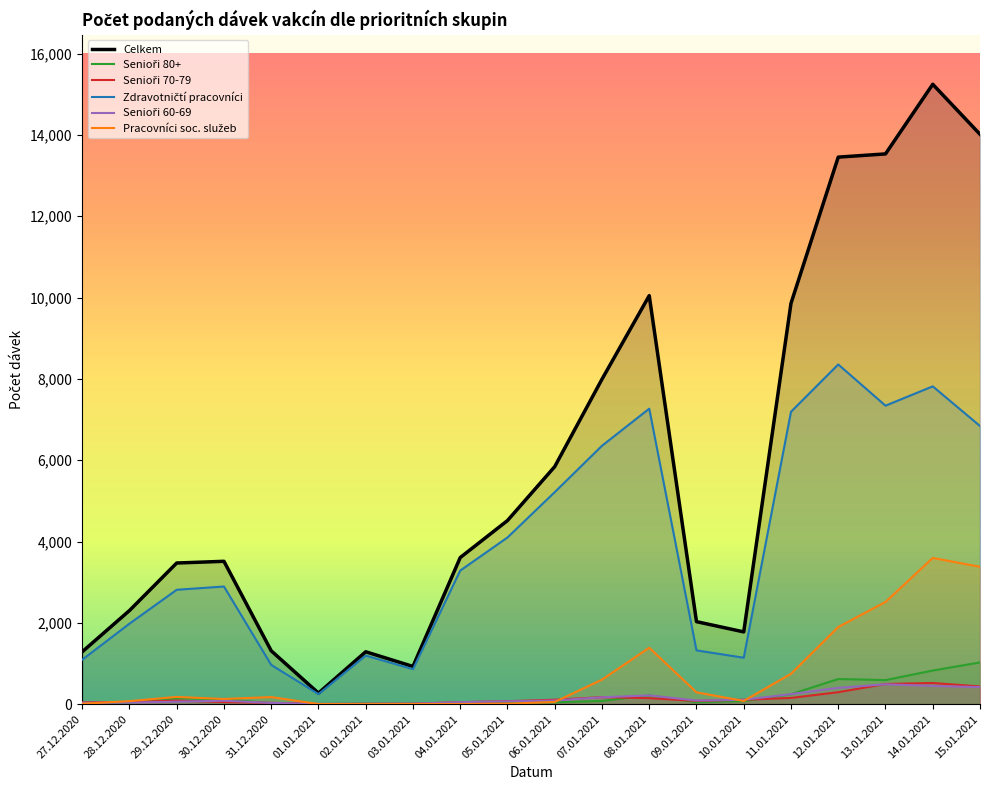

What is the sum of the Senioři 70-79 values at 11.01.2021 and 08.01.2021?

300